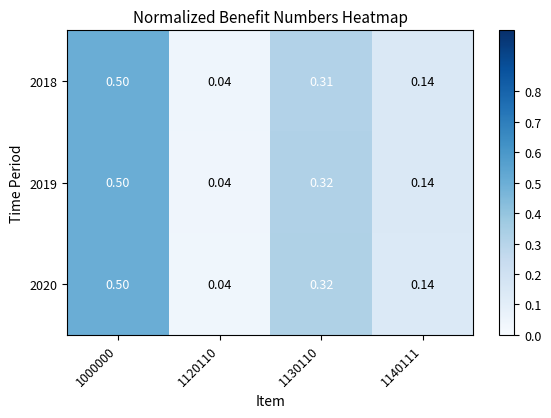

Reading right to left, extract all data points from this chart.

2018: 1140111=0.1	1130110=0.3	1120110=0.0	1000000=0.5
2019: 1140111=0.1	1130110=0.3	1120110=0.0	1000000=0.5
2020: 1140111=0.1	1130110=0.3	1120110=0.0	1000000=0.5